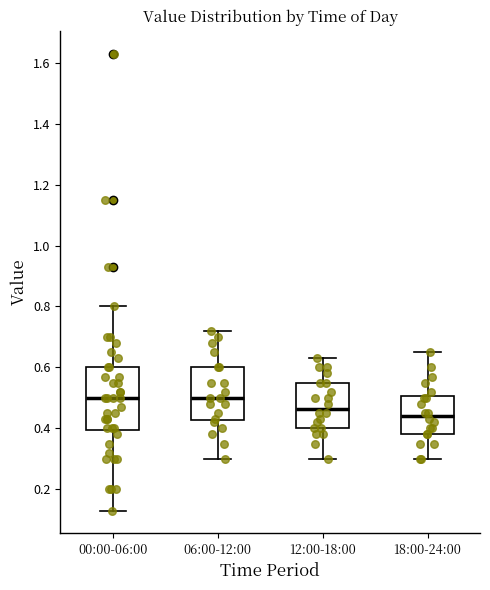

Which box's median line is the lowest?

18:00-24:00